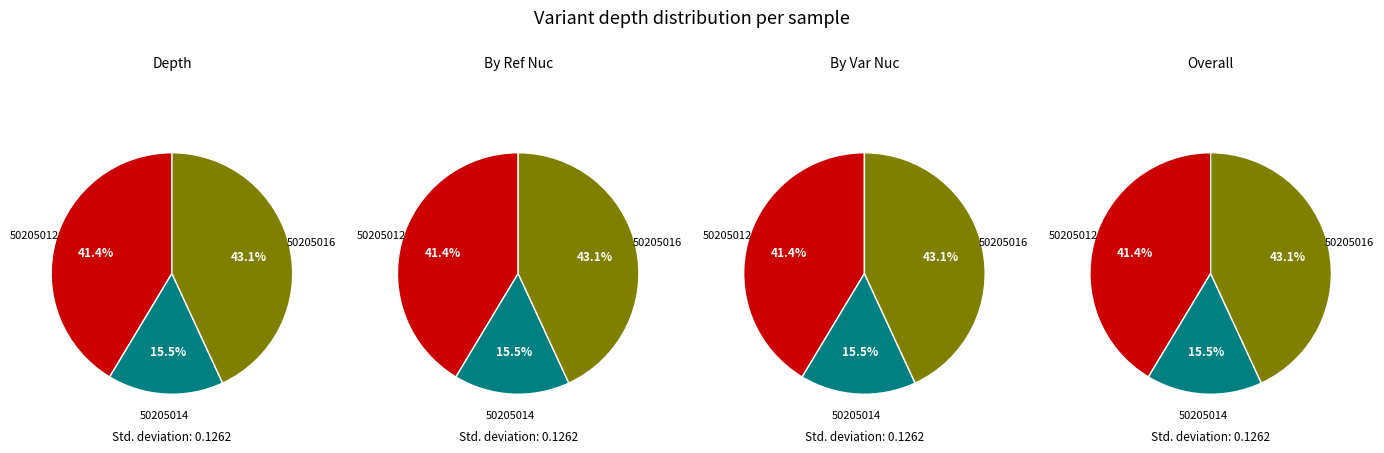

Is it true that Variant 50205016
(C>G, depth=25) is 54% of the pie?

False